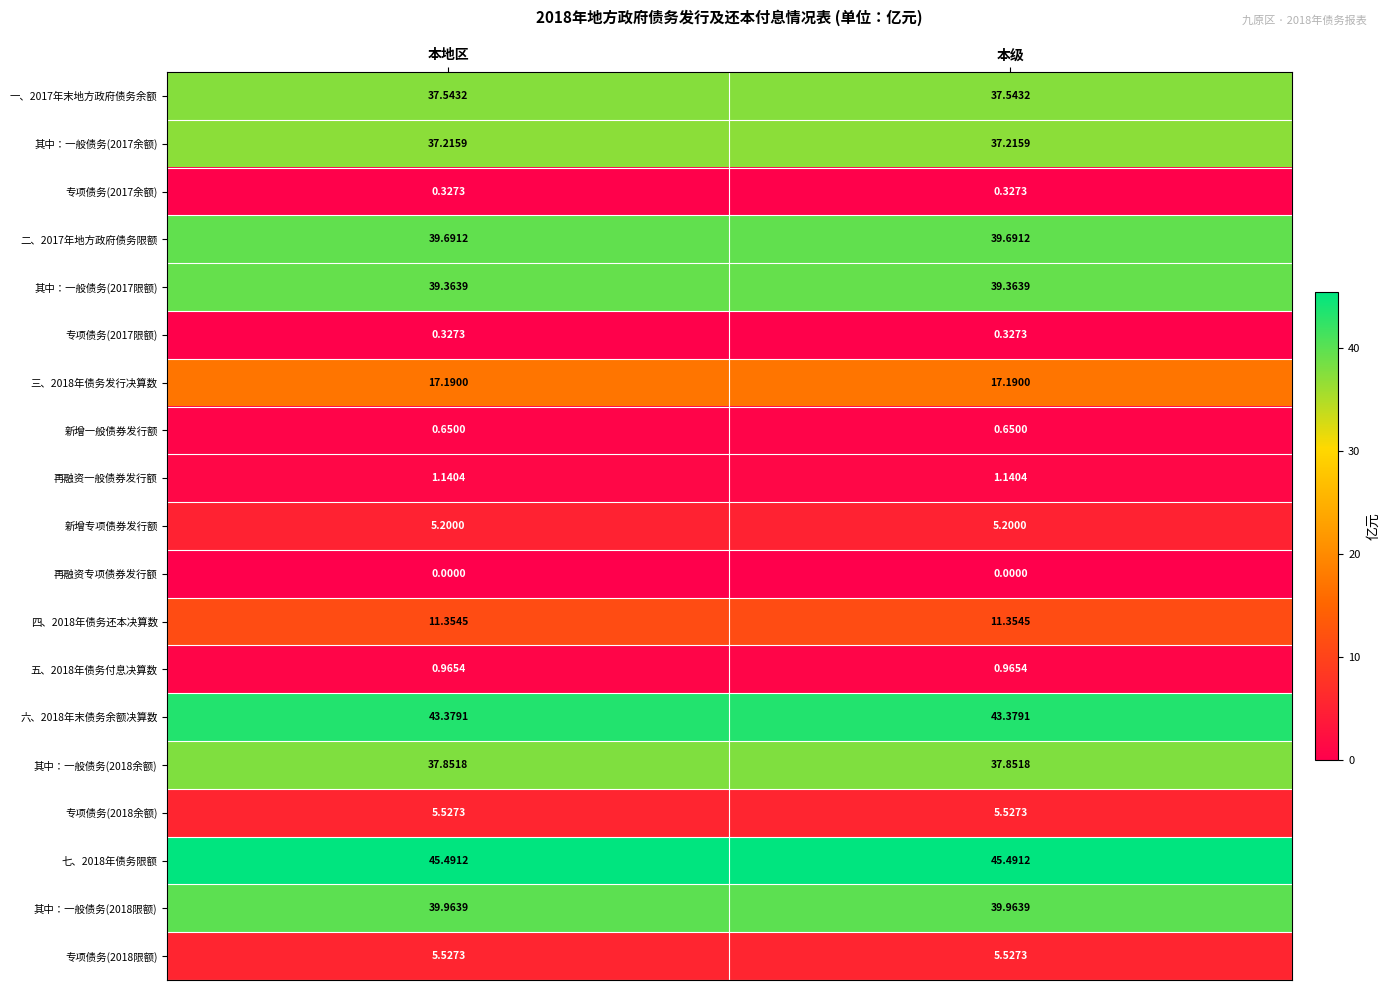

Which series has the largest total across all categories?

七、2018年债务限额